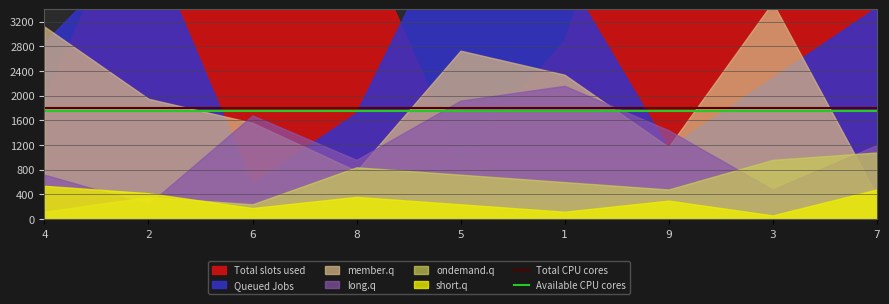

Is the value of Available CPU cores at 4 greater than the value of Total CPU cores at 1?

No